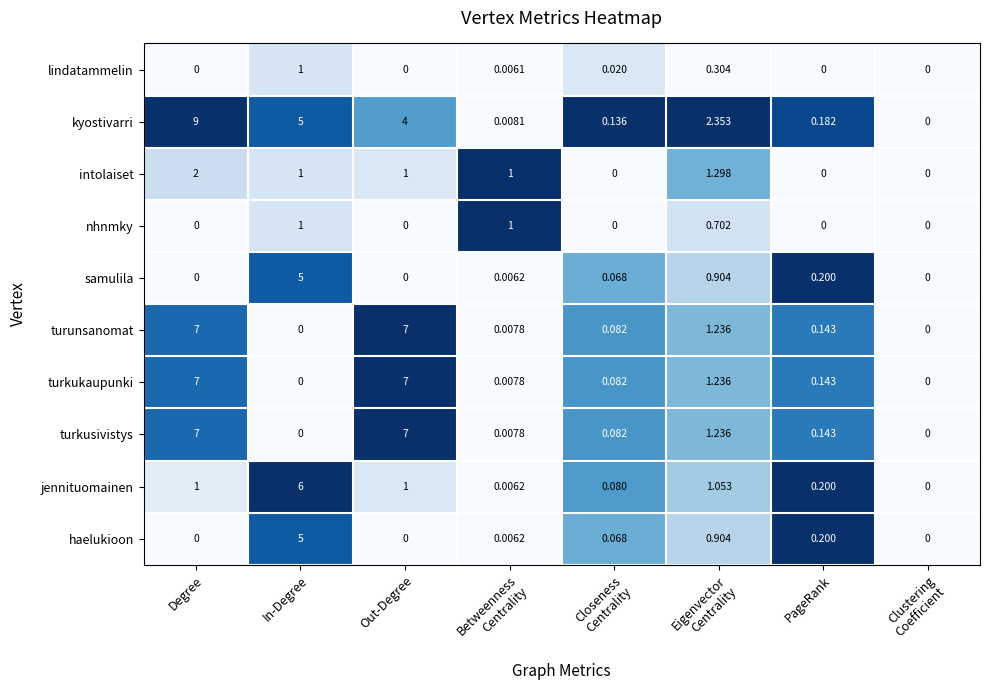

Which series has the widest spread of values?

kyostivarri